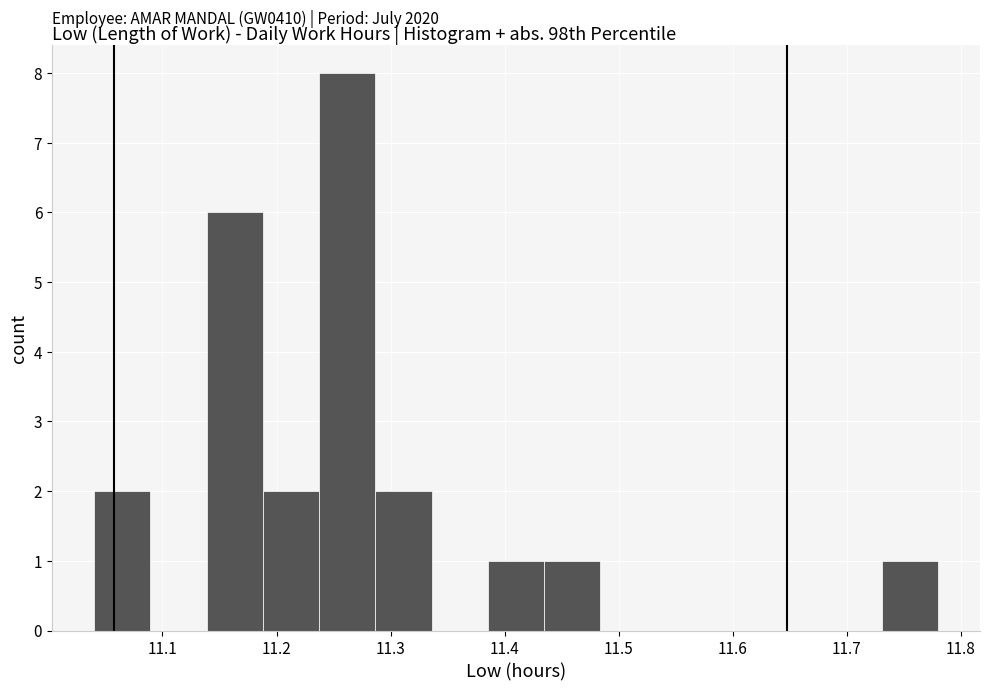

Over which range of the x-axis is the bar tallest?

11.24 to 11.29